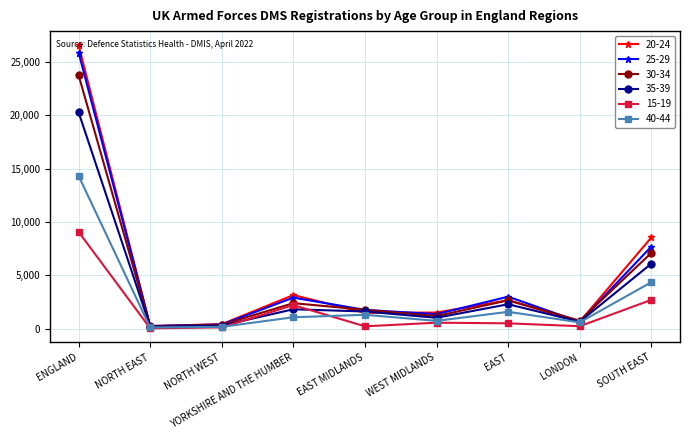

Which series has the largest range (max minus min)?

20-24